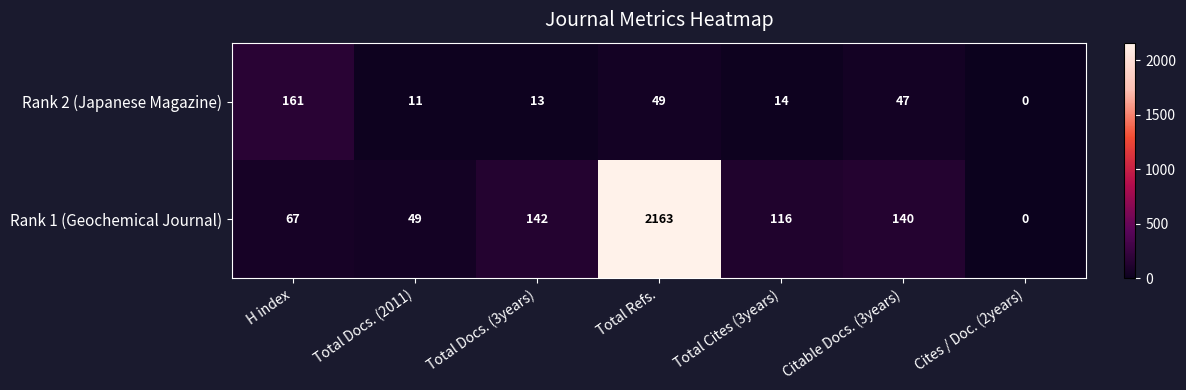

What is the spread (max minus min) of values at Total Cites (3years)?

102